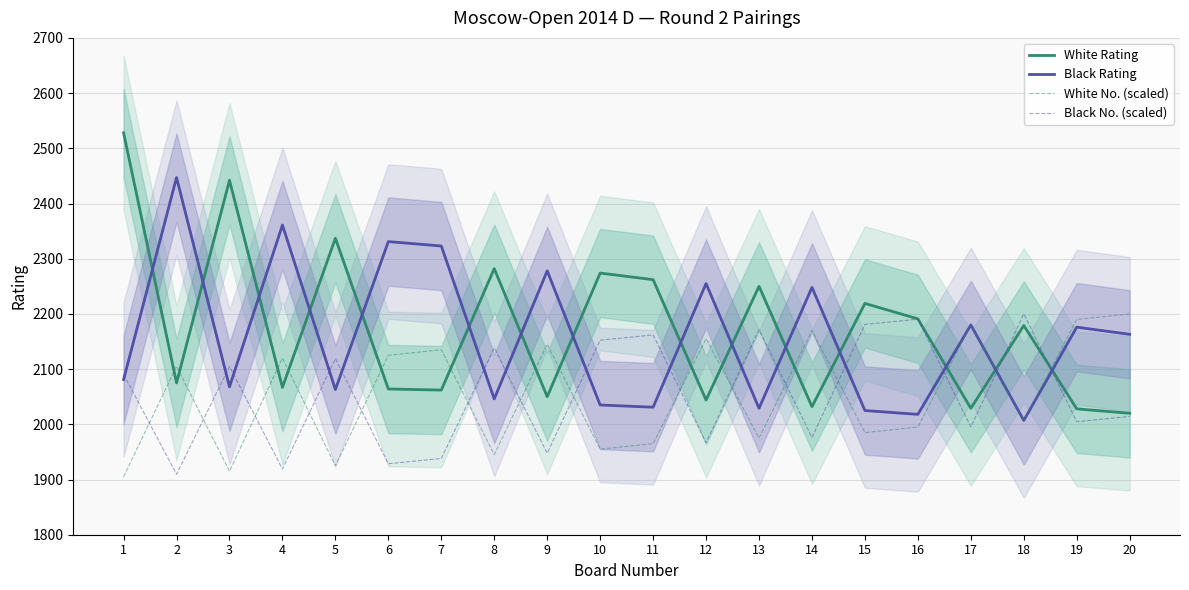

Which category has the highest value across all series?

1